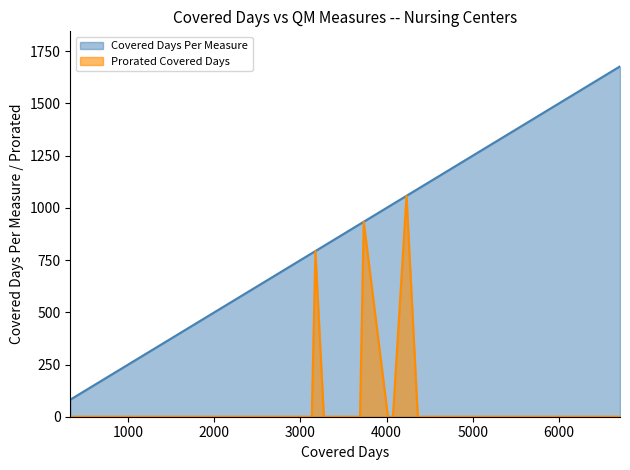

In Prorated Covered Days, how many points are higher than both neighbors (excluding endpoints)?

3